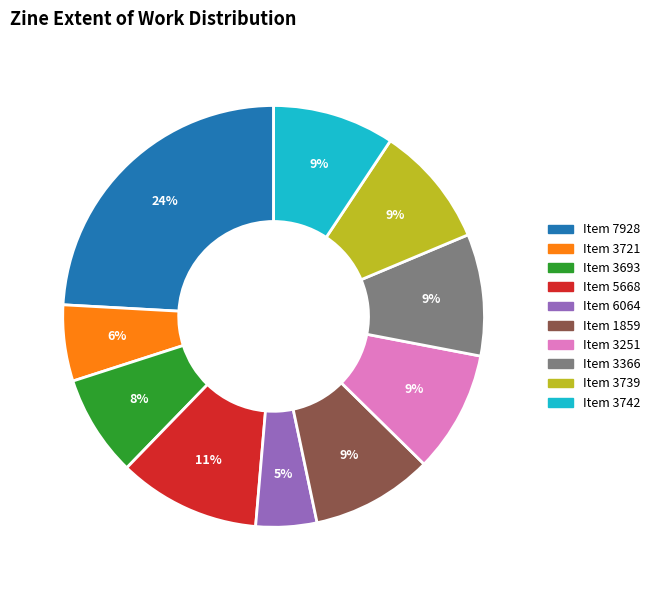

Is there any slice that represents more than half of the pie?

No